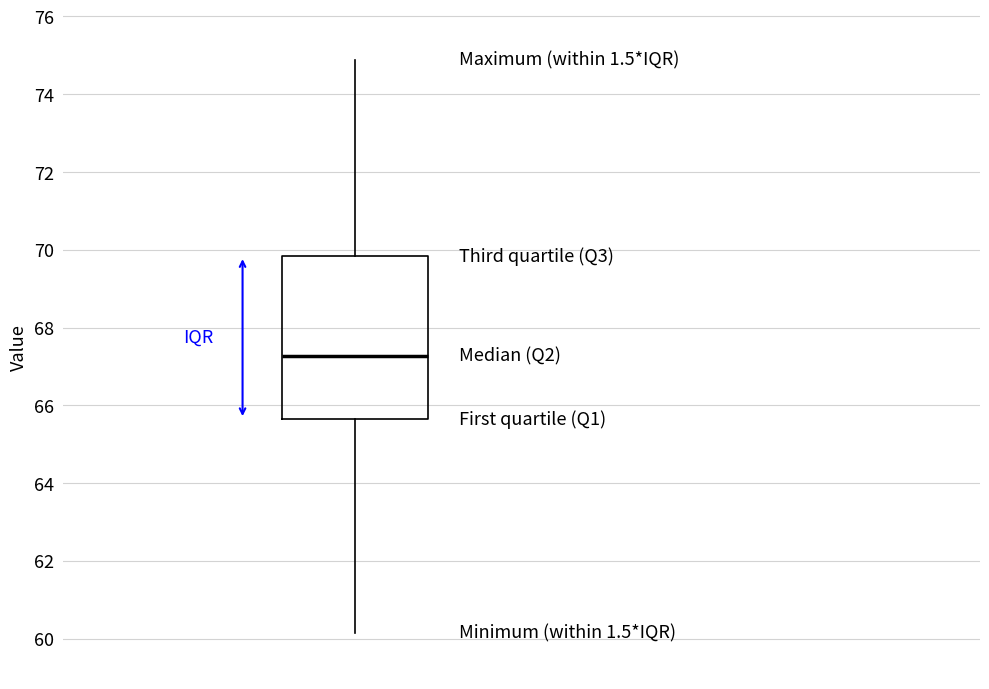

Transcribe this box plot: give where the median line is, the range the box spans, and where the two whiskers end, as read against the y-axis. The values are not printed on the chart, so give them approximately, as read against the axis.

median 67.2, box 65.6 to 69.8, whiskers 60.2 to 74.8